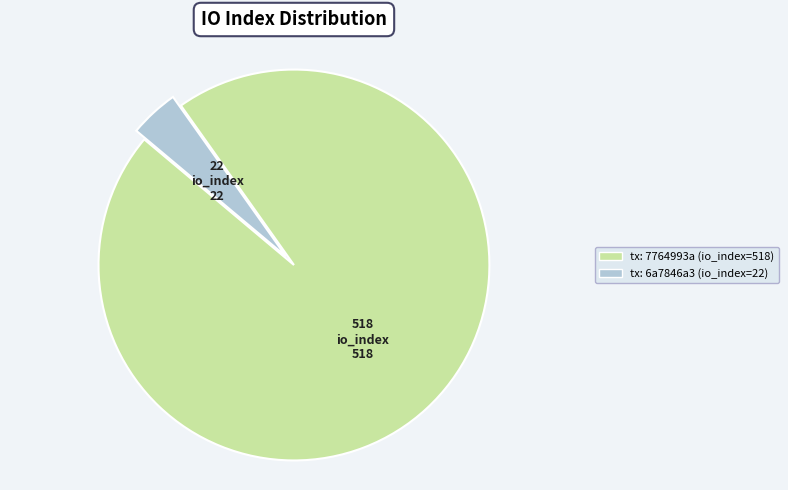

Which category has the smallest portion of the pie?

tx: 6a7846a3 (io_index=22)